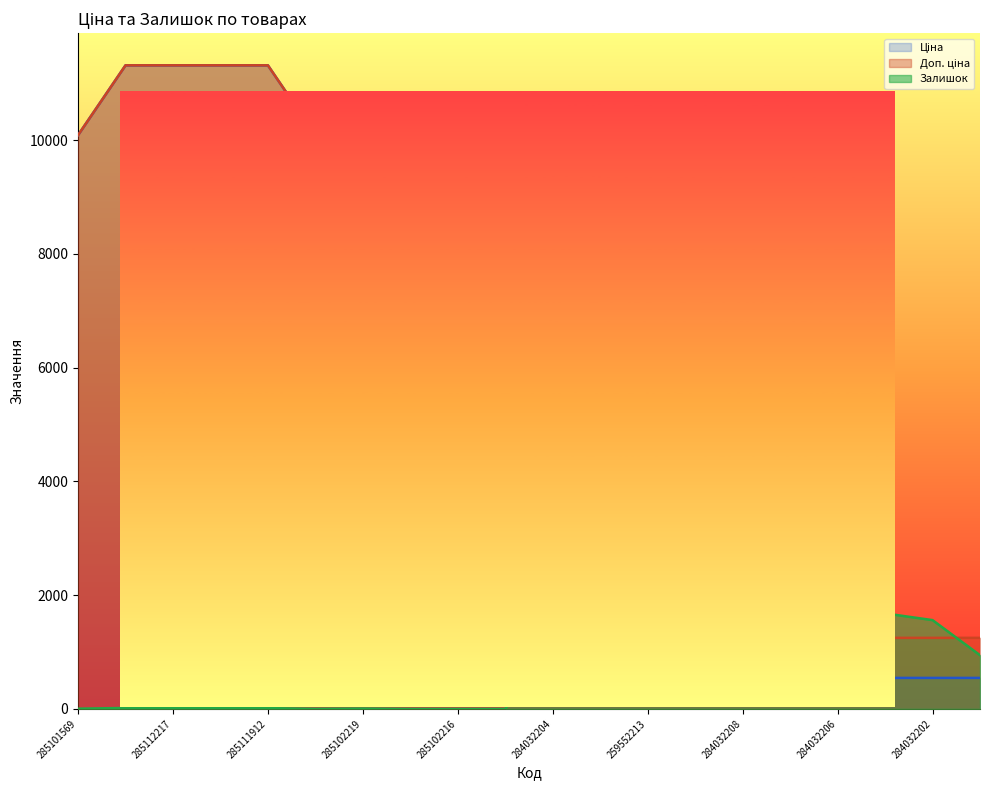

True or false: Доп. ціна has a value of 10085.8 at 285102221.

True